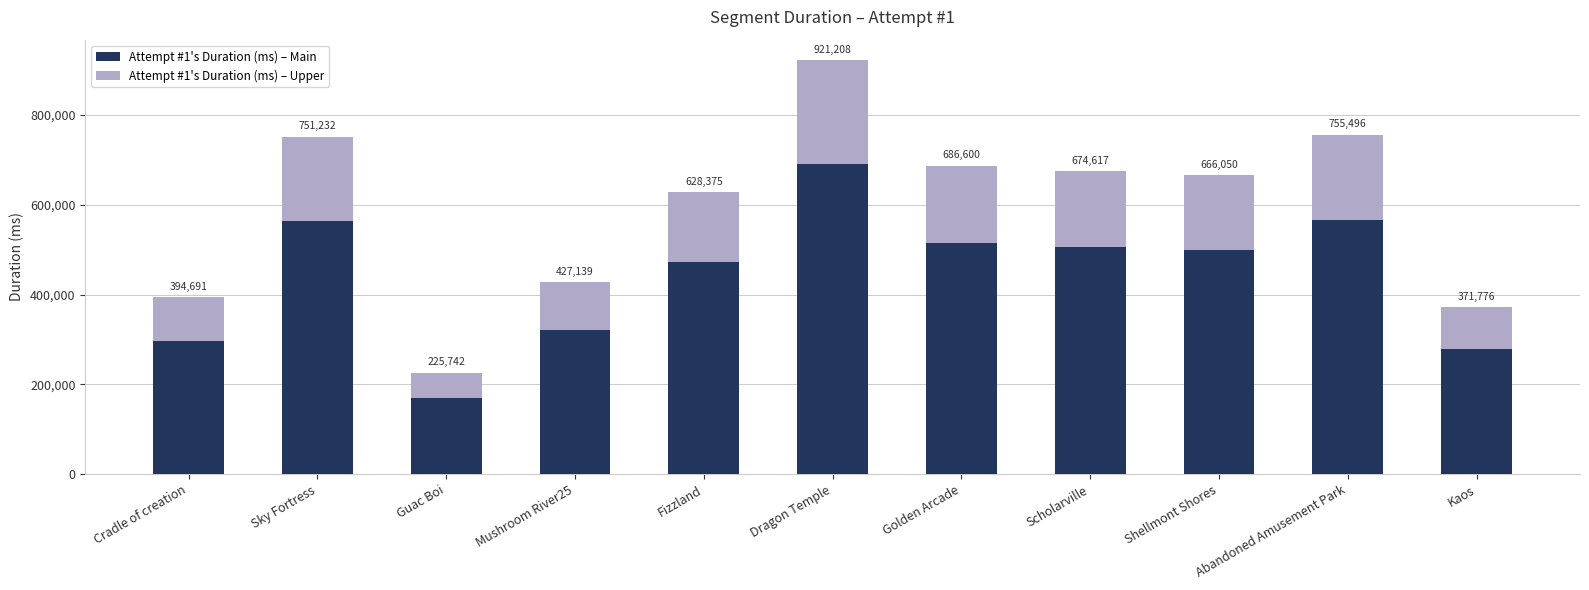

At Sky Fortress, list the series in order from smallest to largest.

Attempt #1's Duration (ms) – Upper, Attempt #1's Duration (ms) – Main